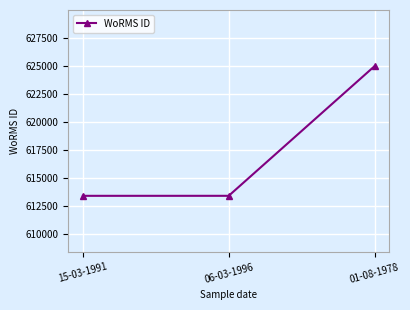

Where is the data nearest to the value 619200?

06-03-1996